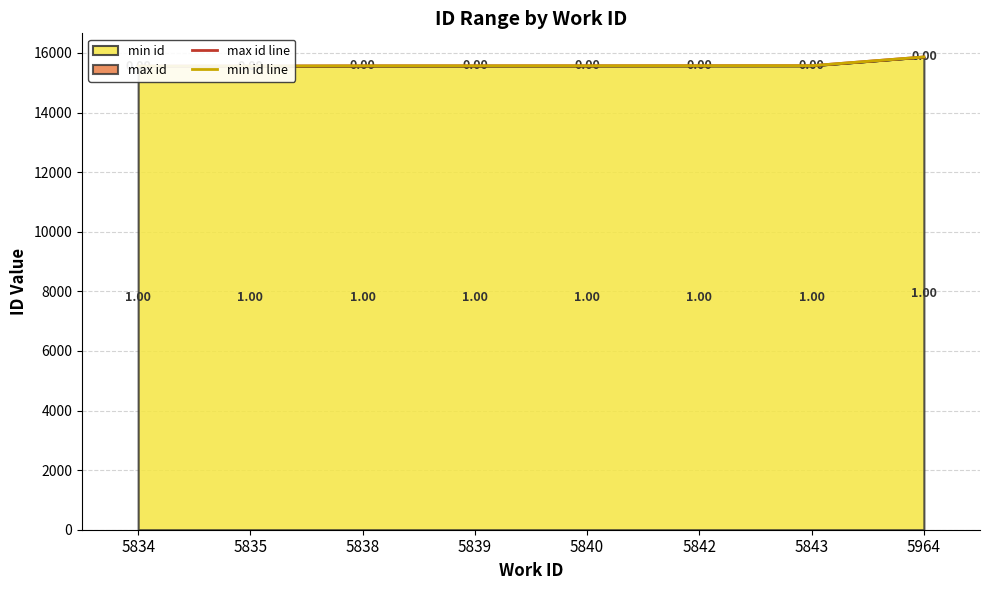

List the series in order of their overall mean, lowest first.

min id line, max id line